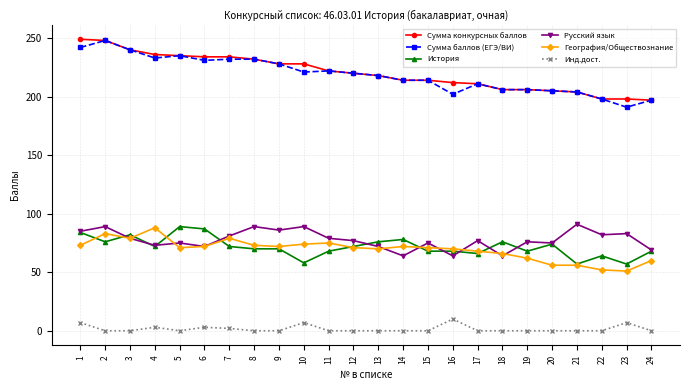

True or false: Сумма конкурсных баллов and Русский язык cross at least once.

False